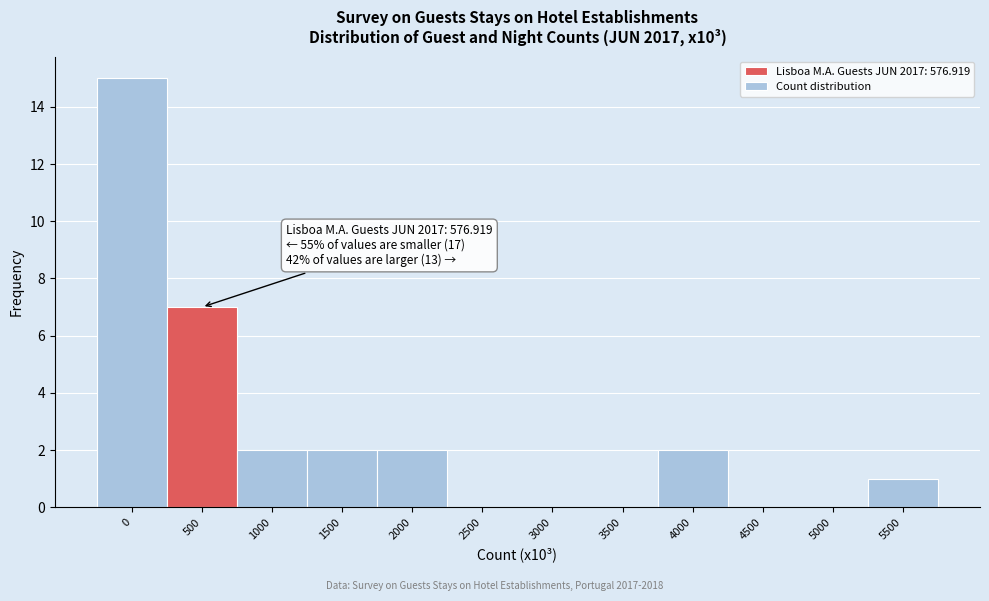

Reading left to right, transcribe all the data shown in this chart.

0=15	500=7	1000=2	1500=2	2000=2	2500=0	3000=0	3500=0	4000=2	4500=0	5000=0	5500=1